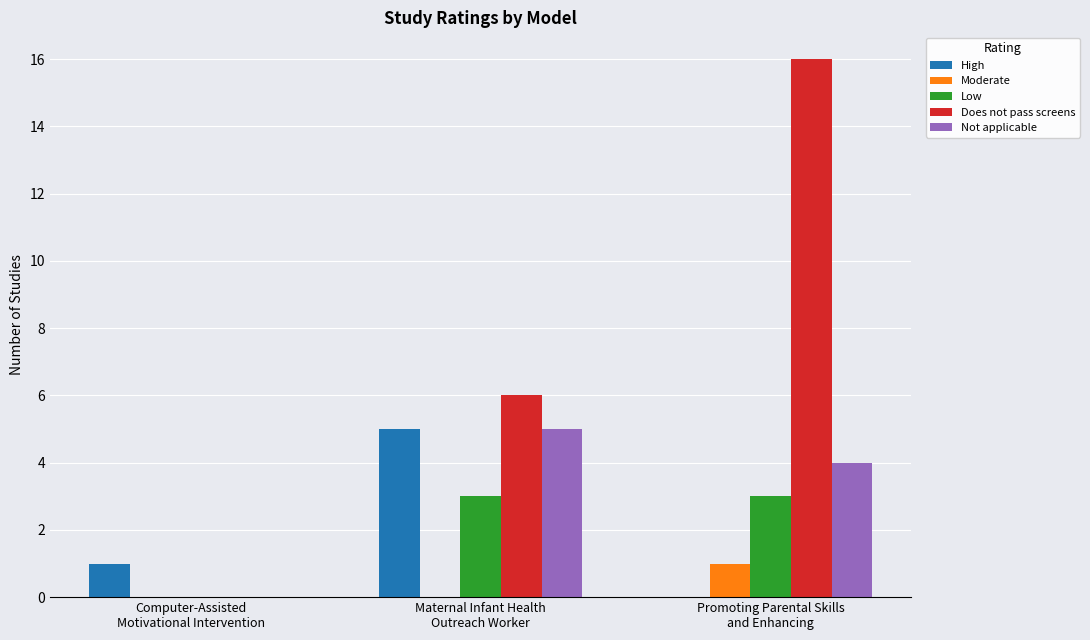

Is it true that Low equals 5 at Promoting Parental Skills
and Enhancing?

False